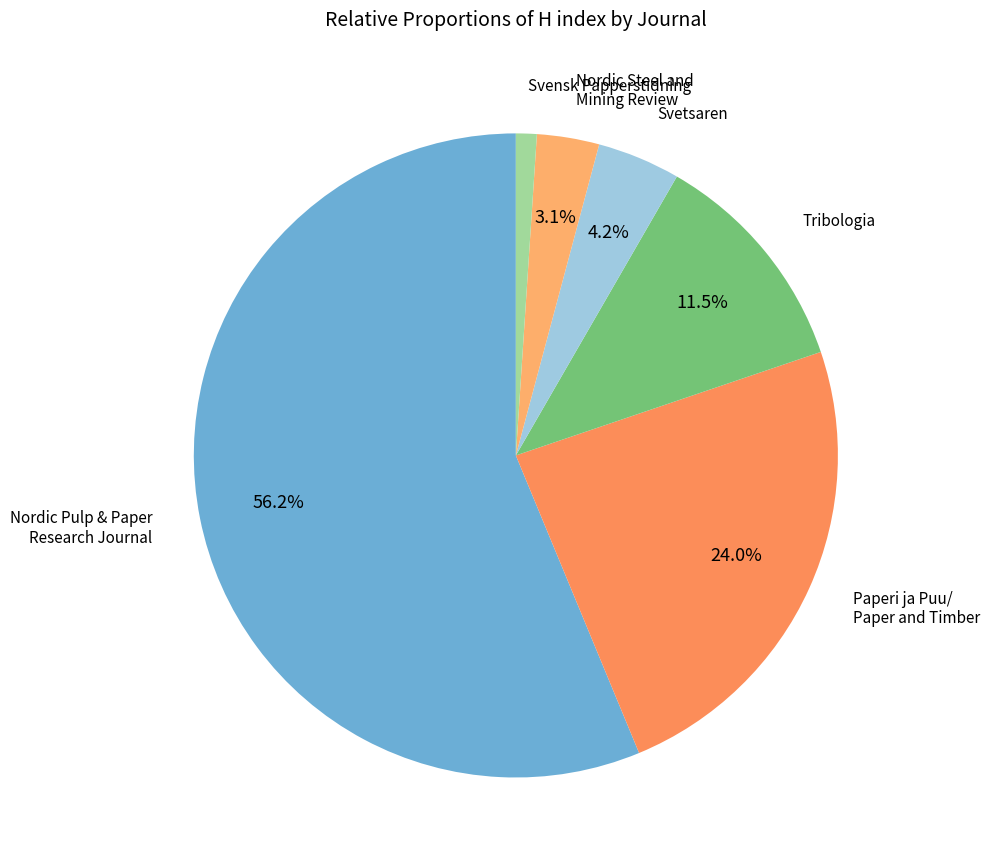

How many slices are in this pie chart?

6